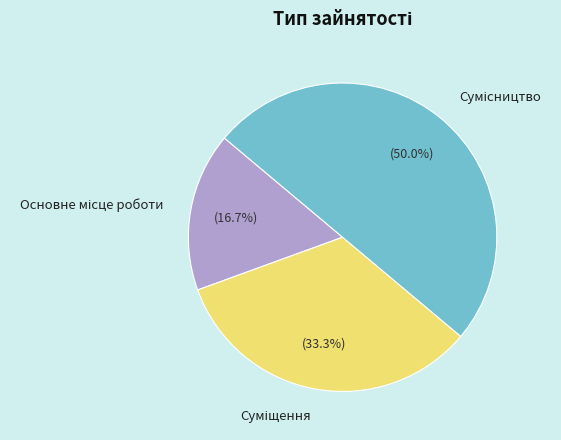

How many segments does this pie chart have?

3